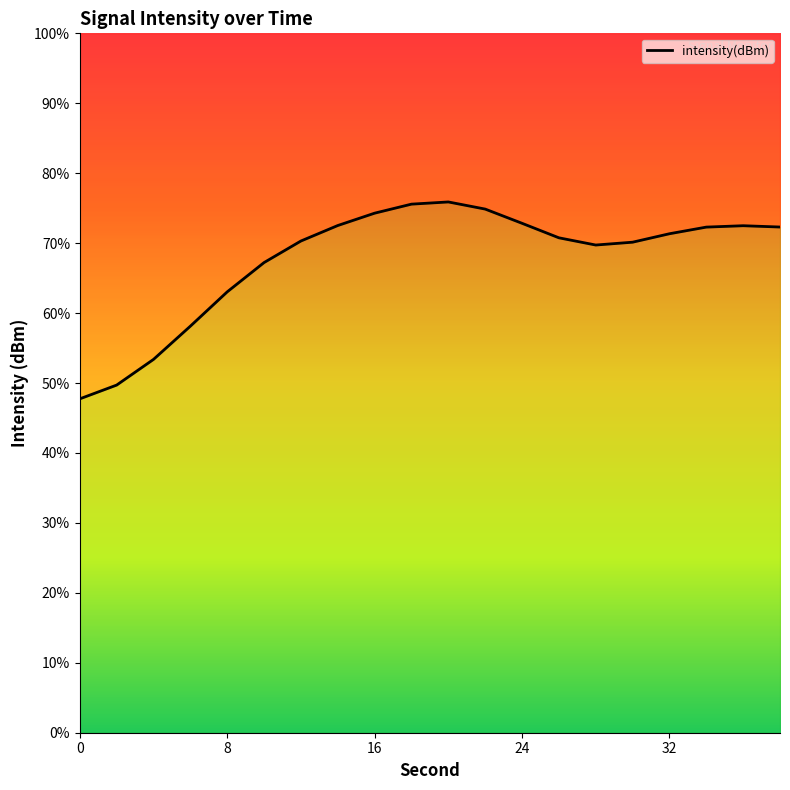

The chart shows a value of -65.8 at 18. True or false?

False